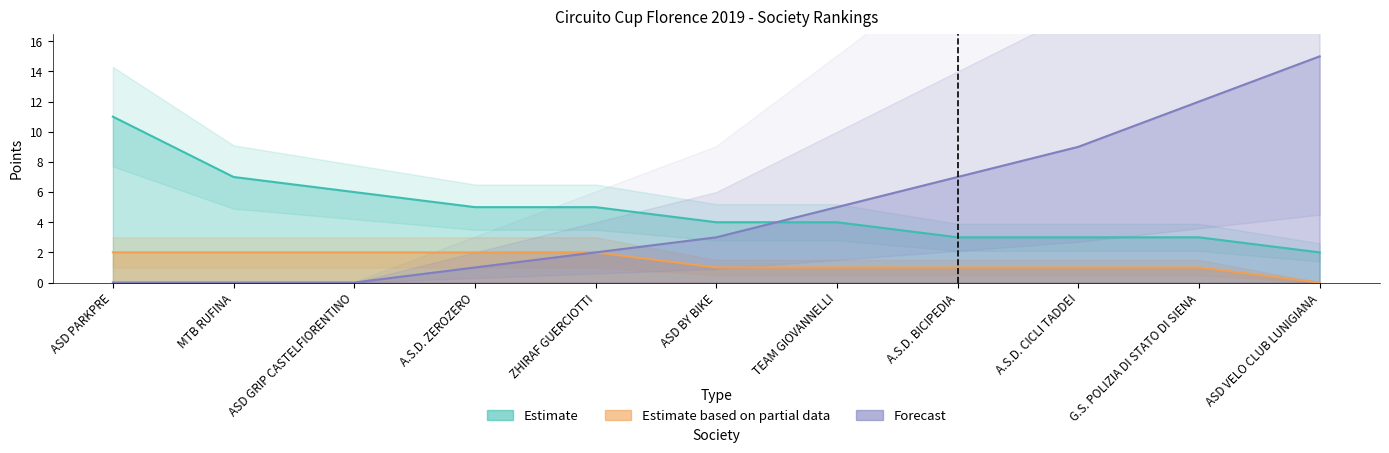

Where is Forecast nearest to the value 7?

A.S.D. BICIPEDIA